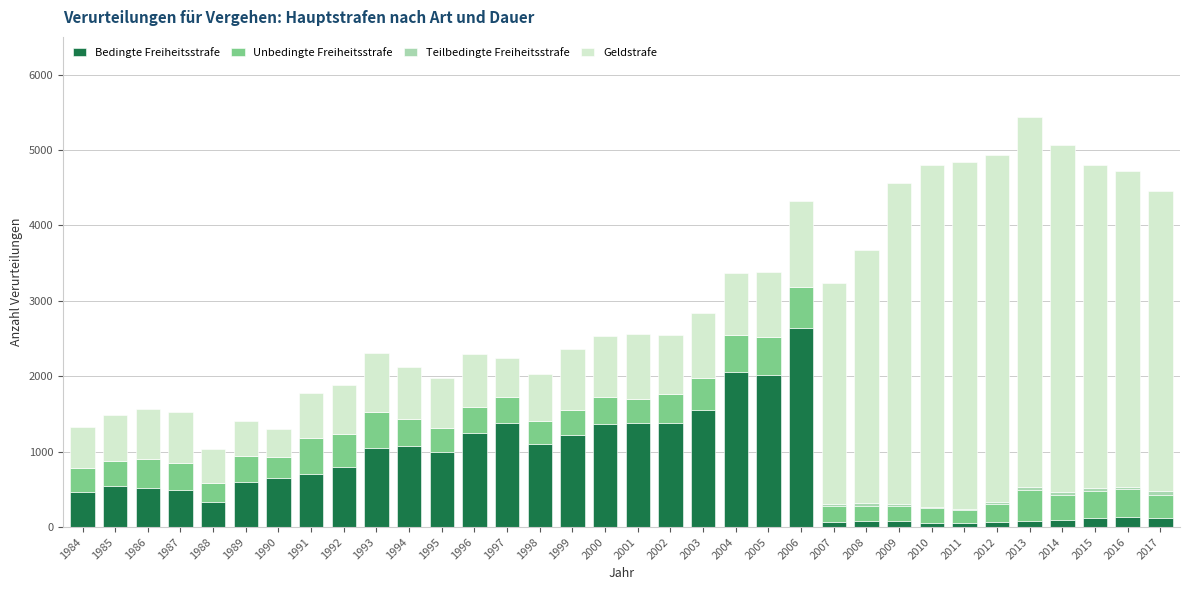

What is the sum of all Bedingte Freiheitsstrafe values?

26513